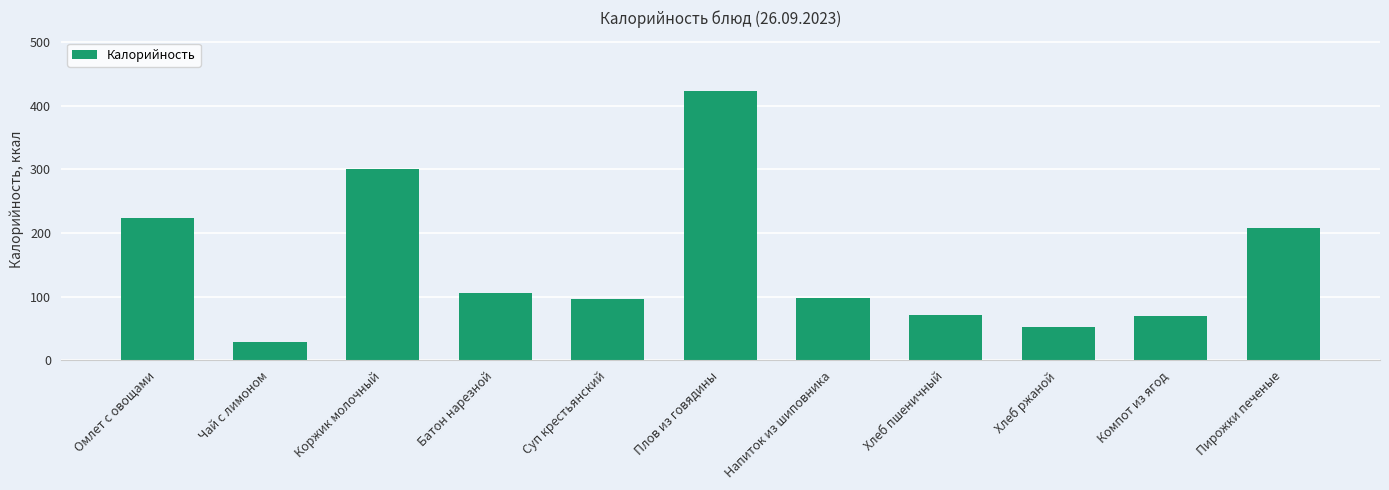

Which category has the highest value across all series?

Плов из говядины